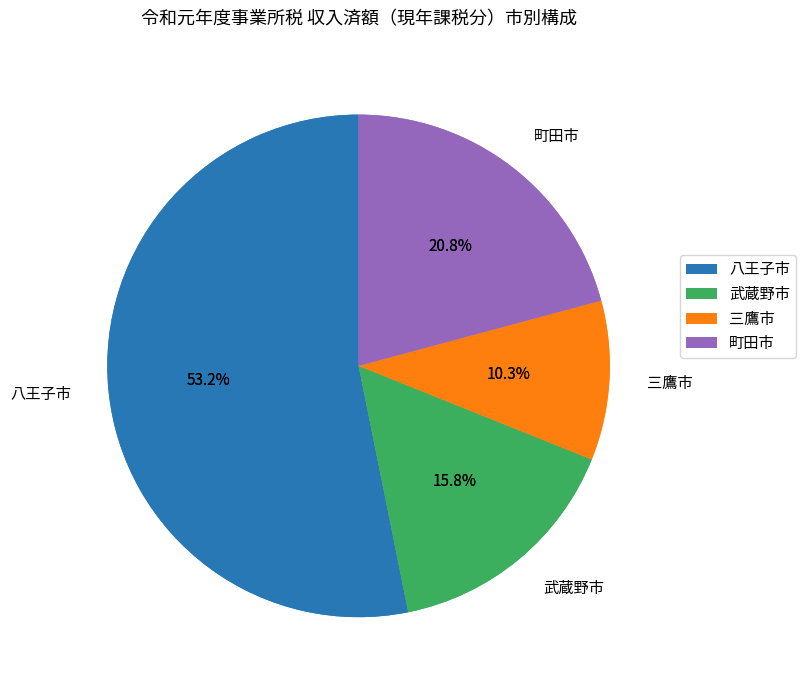

Combined, do 八王子市 and 三鷹市 account for over 50%?

Yes